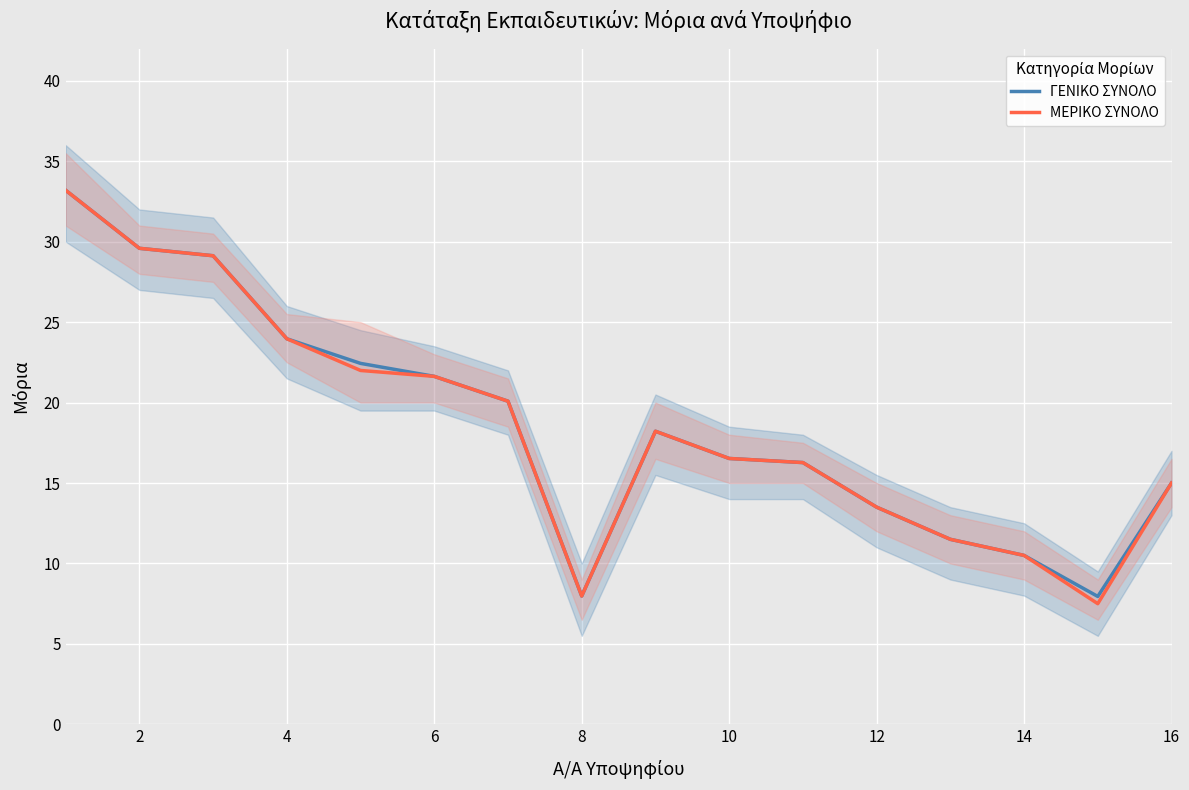

Which series has the largest total across all categories?

ΓΕΝΙΚΟ ΣΥΝΟΛΟ